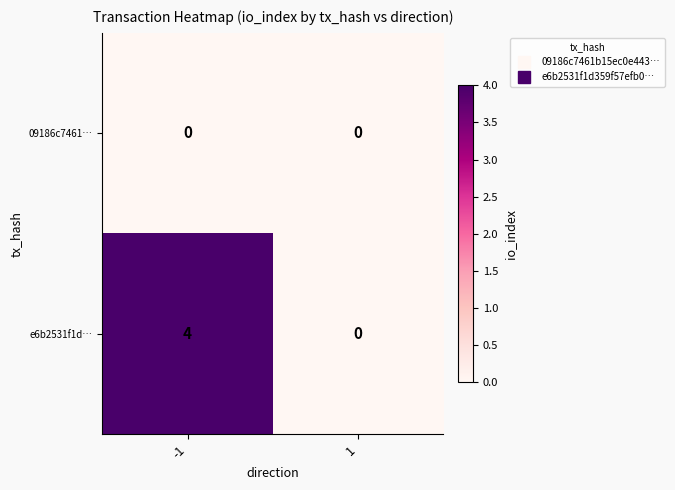

What is the approximate value of e6b2531f1d… at -1?

4